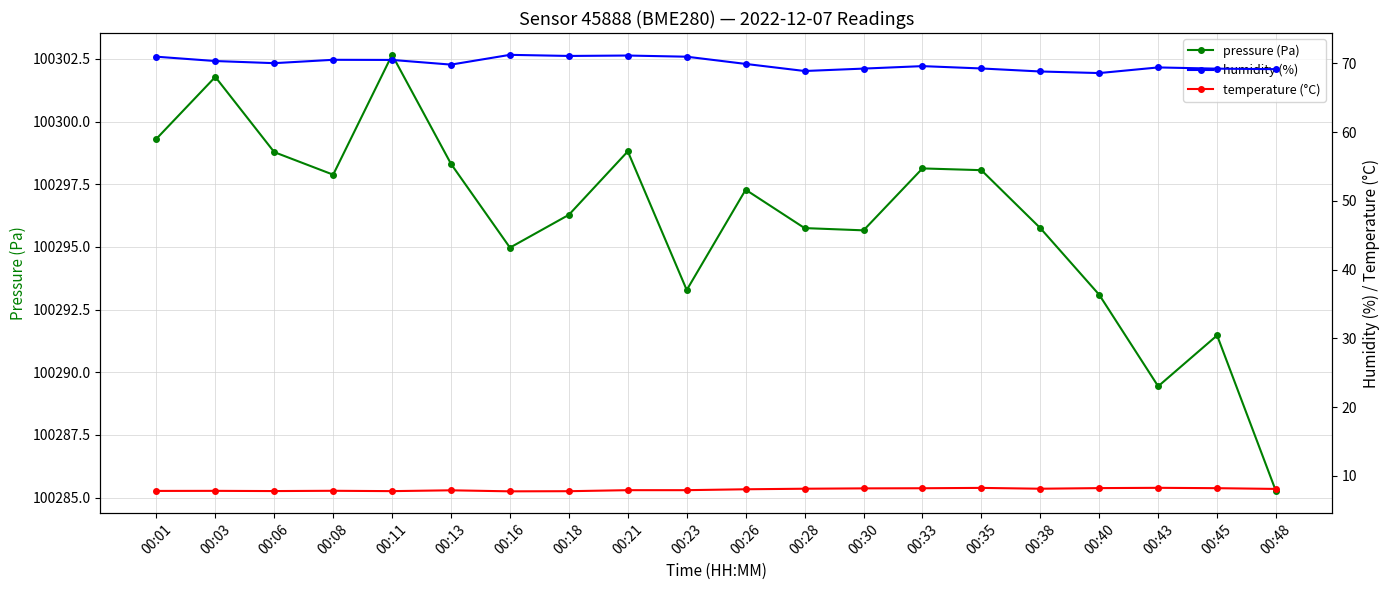

Is it true that pressure (Pa) equals 100295.0 at 00:16?

True